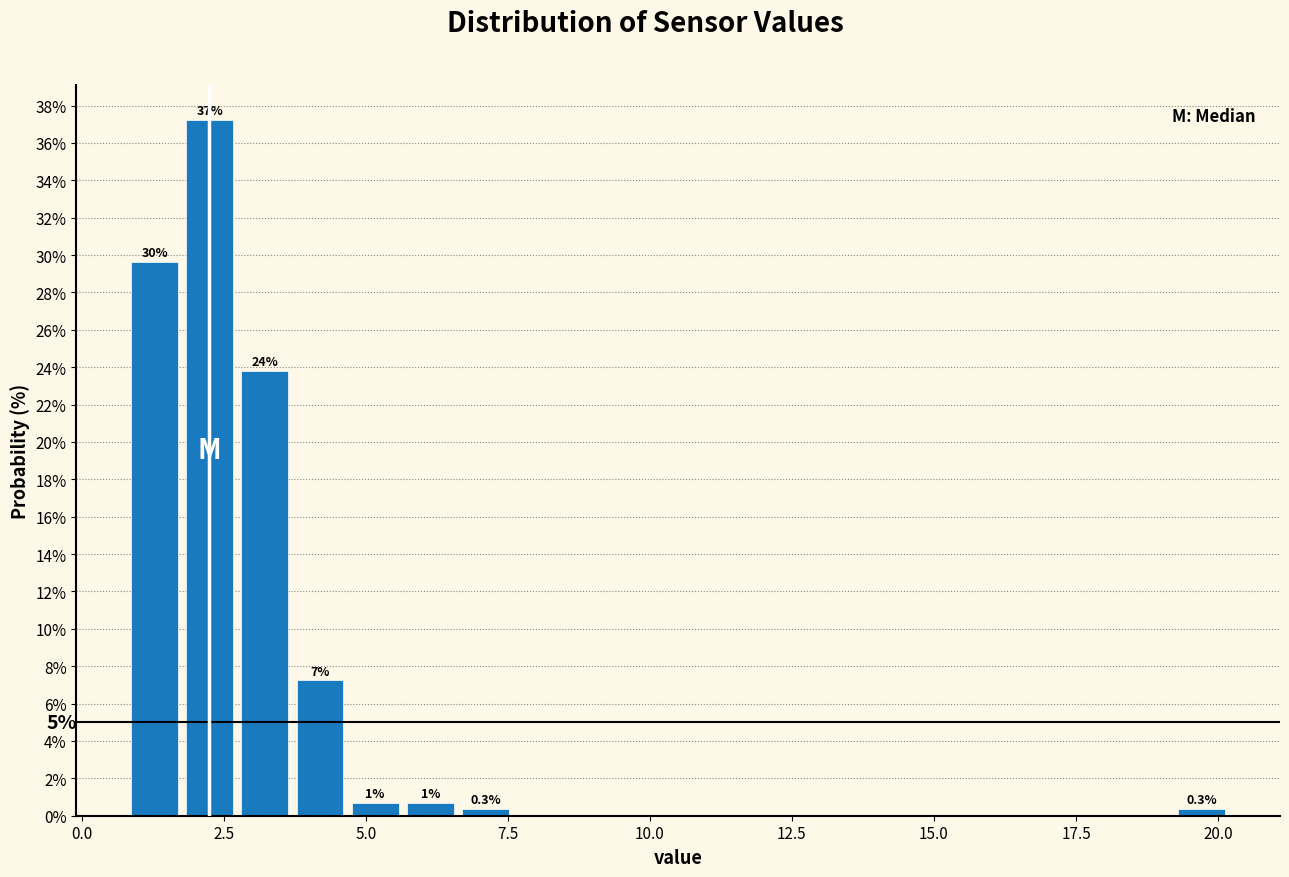

Read against the x-axis, roughly where is the centre of the tallest bar?

2.5